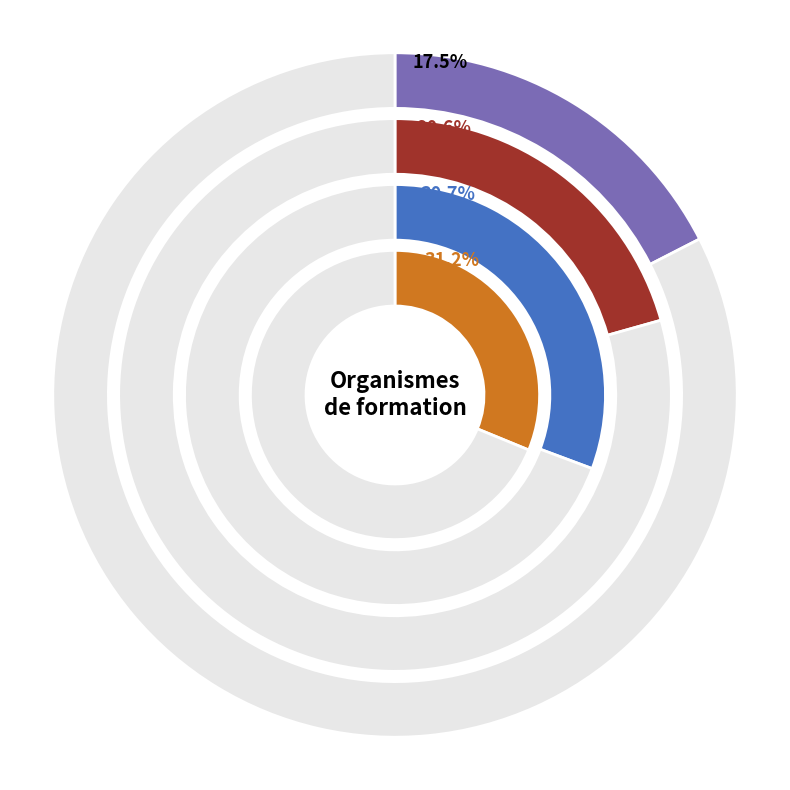

What is the largest slice in the pie chart?

UNIVERSITE DE PERPIGNAN VIA DOMITIA